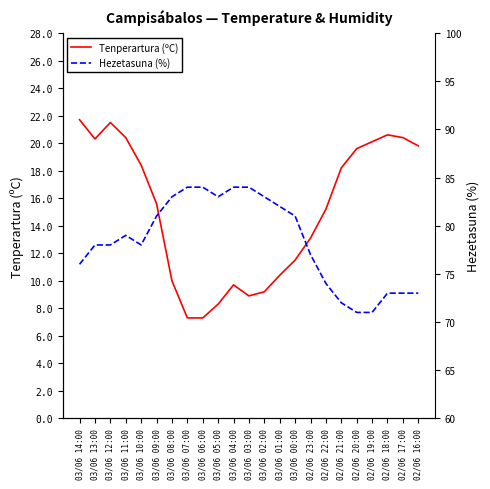

What is the sum of all Tenperartura (ºC) values?

347.5